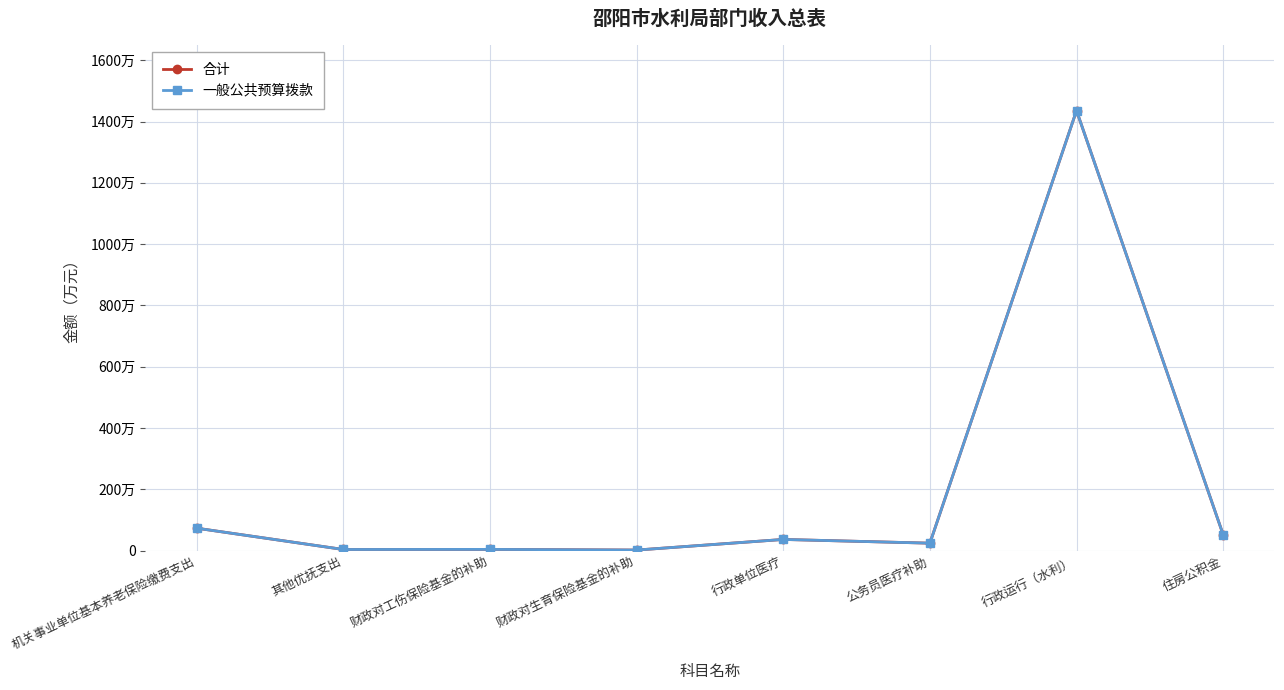

Reading right to left, list all the values displayed in this chart.

合计: 住房公积金=52.3	行政运行（水利）=1435.6	公务员医疗补助=24.6	行政单位医疗=36.8	财政对生育保险基金的补助=2.2	财政对工伤保险基金的补助=4.4	其他优抚支出=4.0	机关事业单位基本养老保险缴费支出=73.5
一般公共预算拨款: 住房公积金=52.3	行政运行（水利）=1435.6	公务员医疗补助=24.6	行政单位医疗=36.8	财政对生育保险基金的补助=2.2	财政对工伤保险基金的补助=4.4	其他优抚支出=4.0	机关事业单位基本养老保险缴费支出=73.5